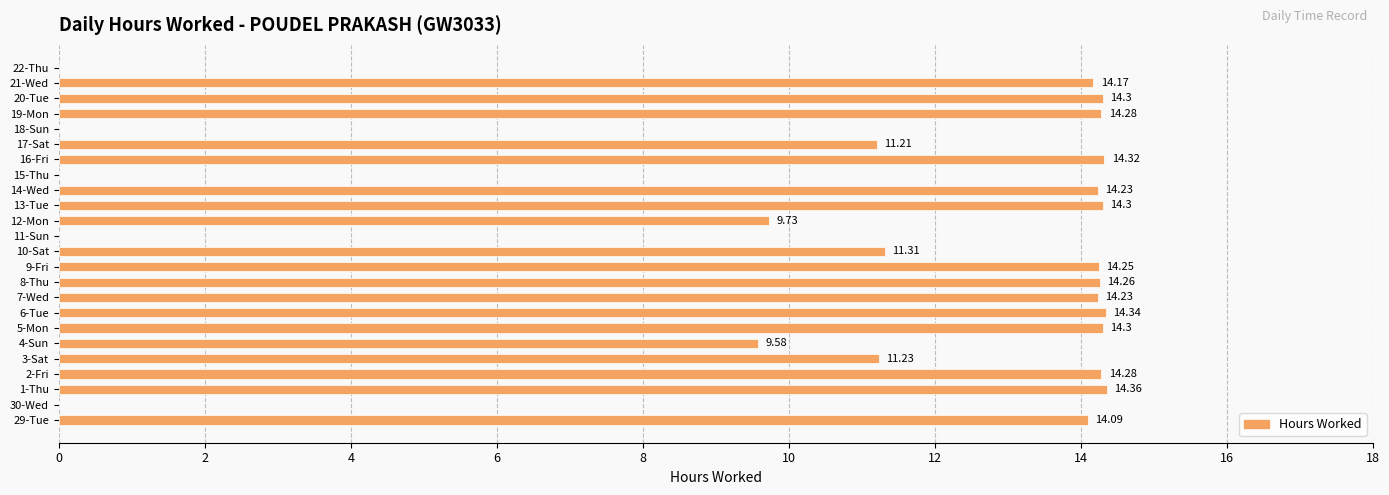

Between 5-Mon and 12-Mon, which is larger?

5-Mon